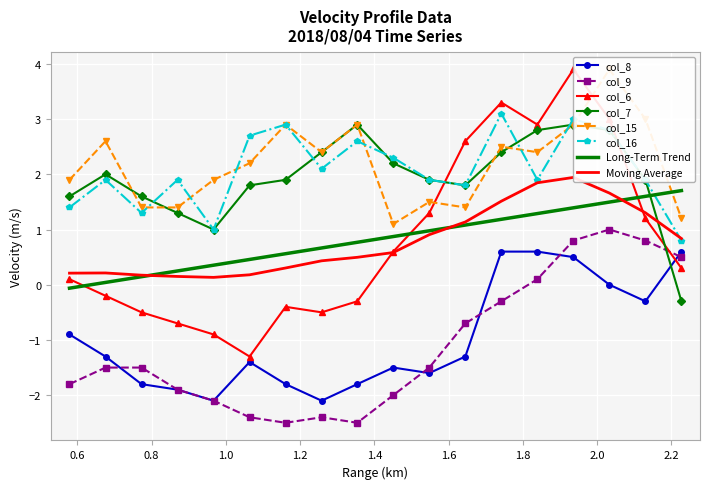

What position from the left is 0.676?

2